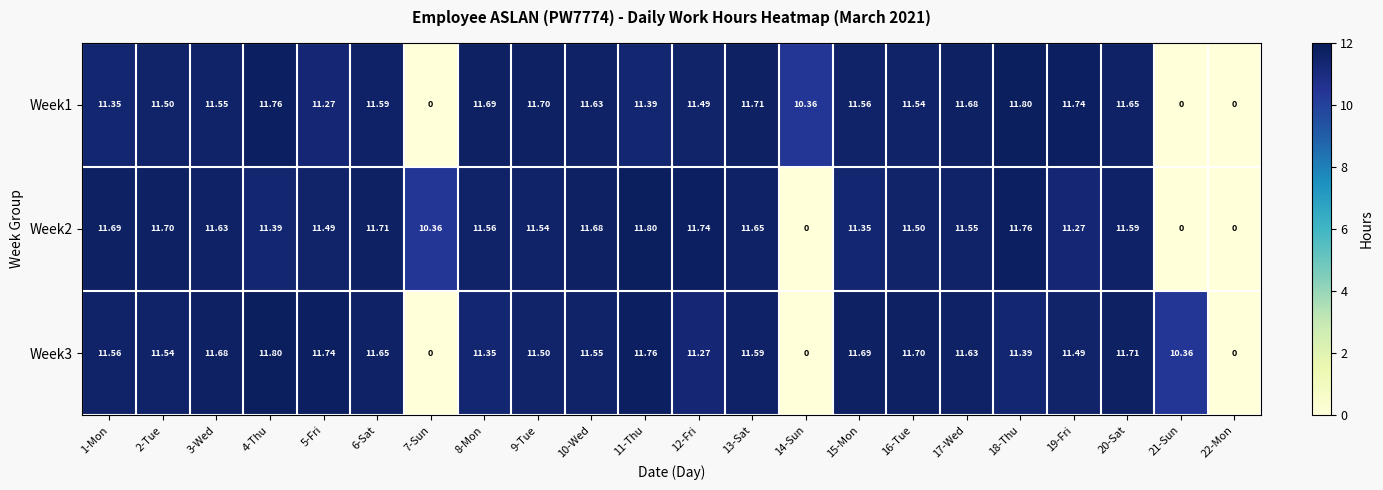

Rank the series at 9-Tue from highest to lowest value.

Week1, Week2, Week3